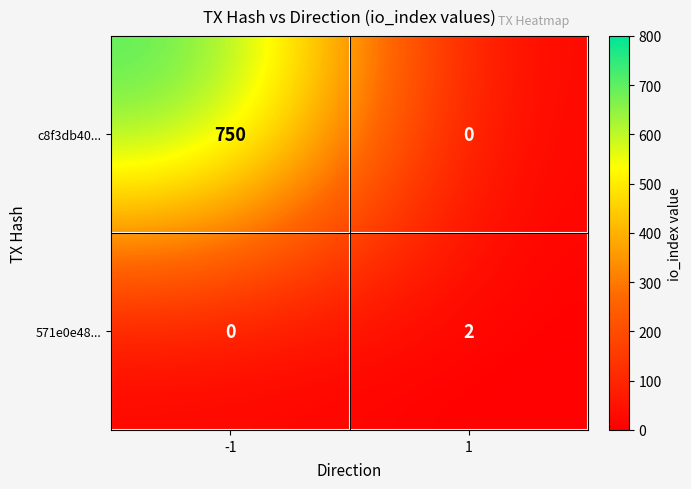

What is the difference between the highest and lowest values at 1?

2